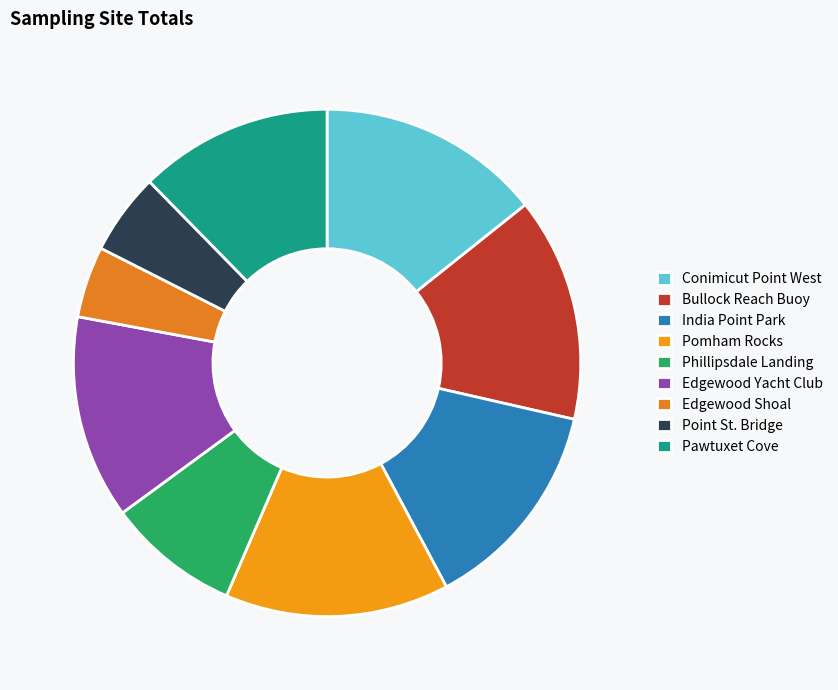

What is the smallest slice in the pie chart?

Edgewood Shoal